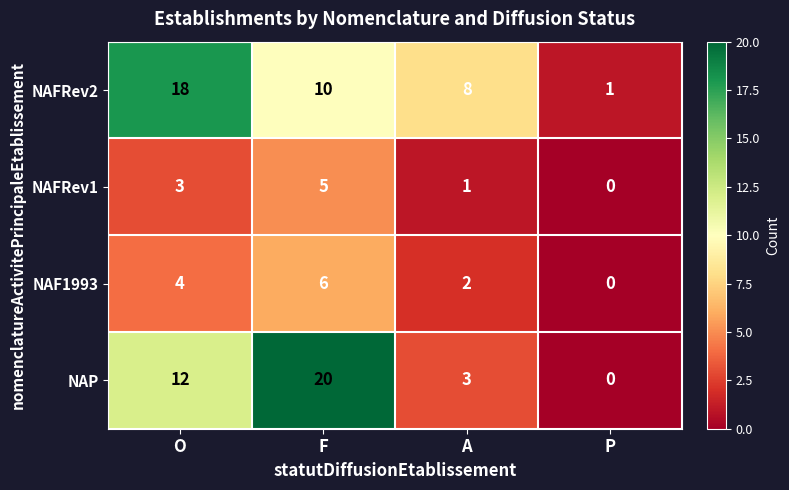

Reading left to right, what are all the values shown in this chart?

NAFRev2: 18	10	8	1
NAFRev1: 3	5	1	0
NAF1993: 4	6	2	0
NAP: 12	20	3	0